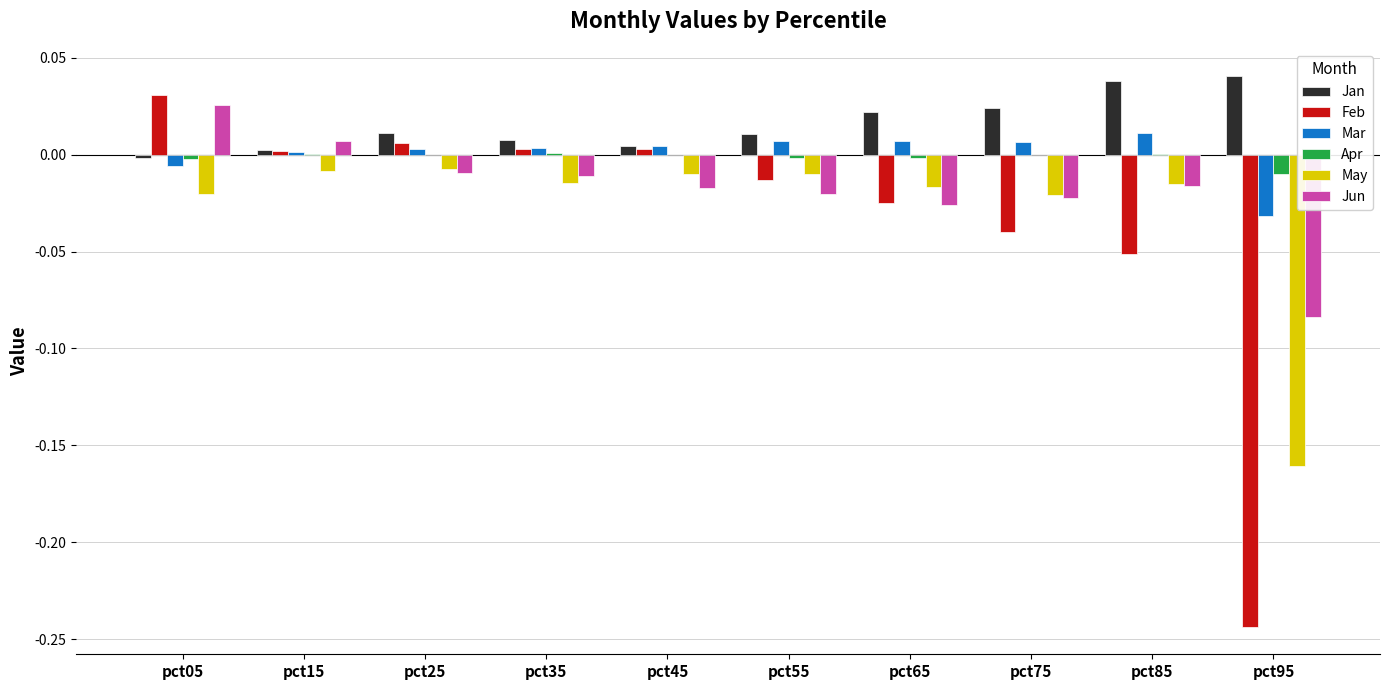

How many groups of bars are there?

10